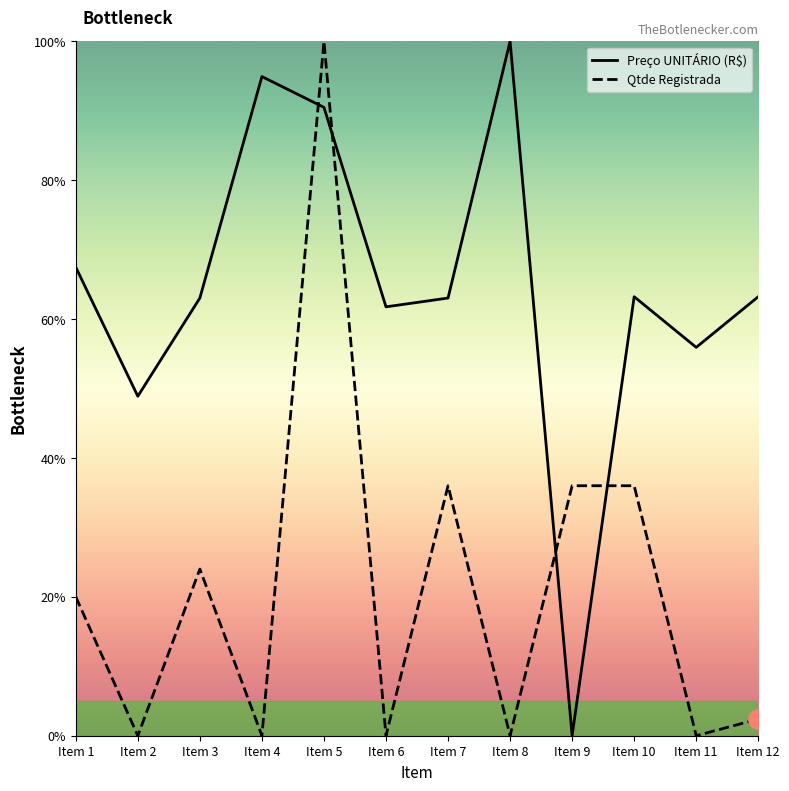

The Preço UNITÁRIO (R$) series shows 28.8 at Item 4. True or false?

False